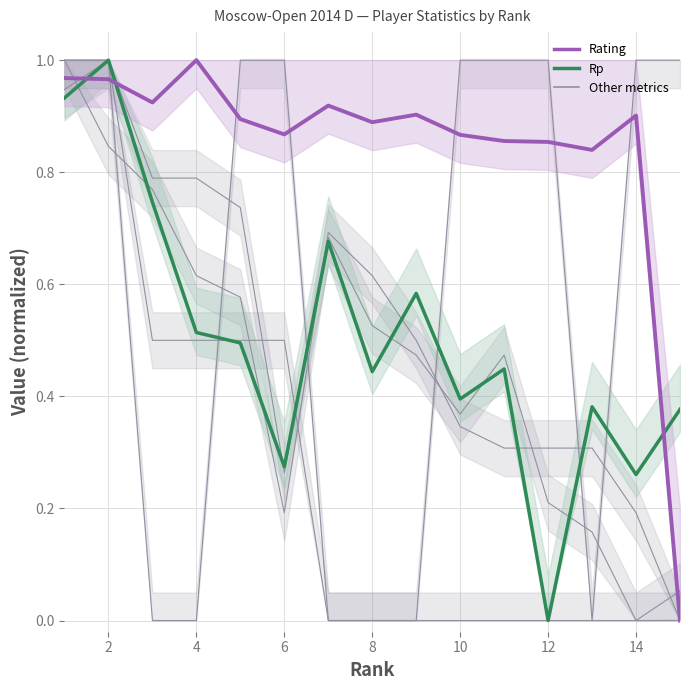

Which series has the largest total across all categories?

Rating